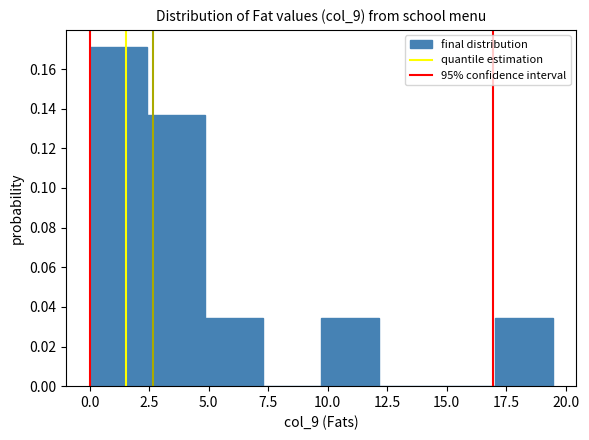

Over which range of the x-axis is the bar tallest?

0.0 to 2.5